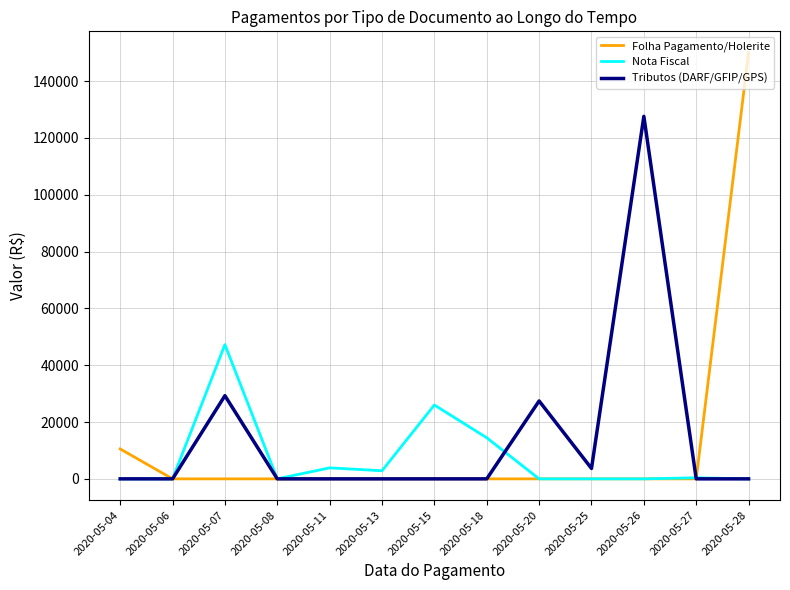

Which series changed the most between 2020-05-20 and 2020-05-28?

Folha Pagamento/Holerite